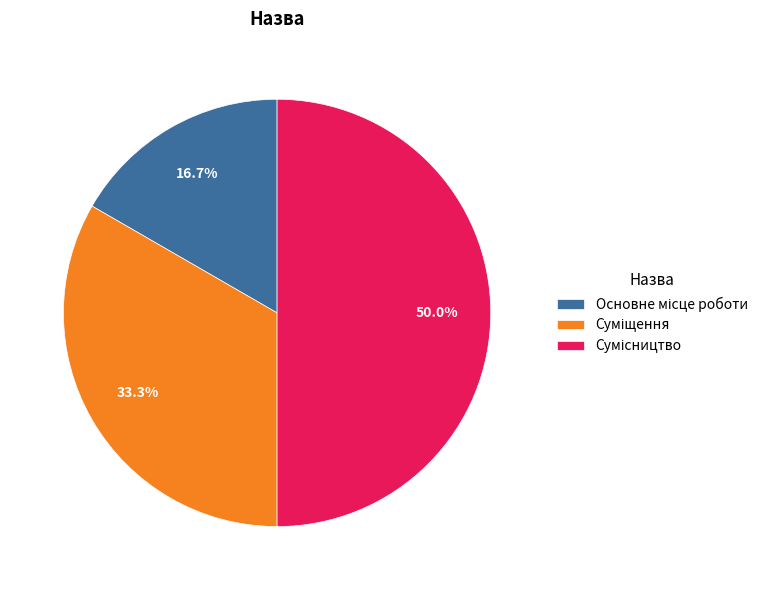

How many segments does this pie chart have?

3